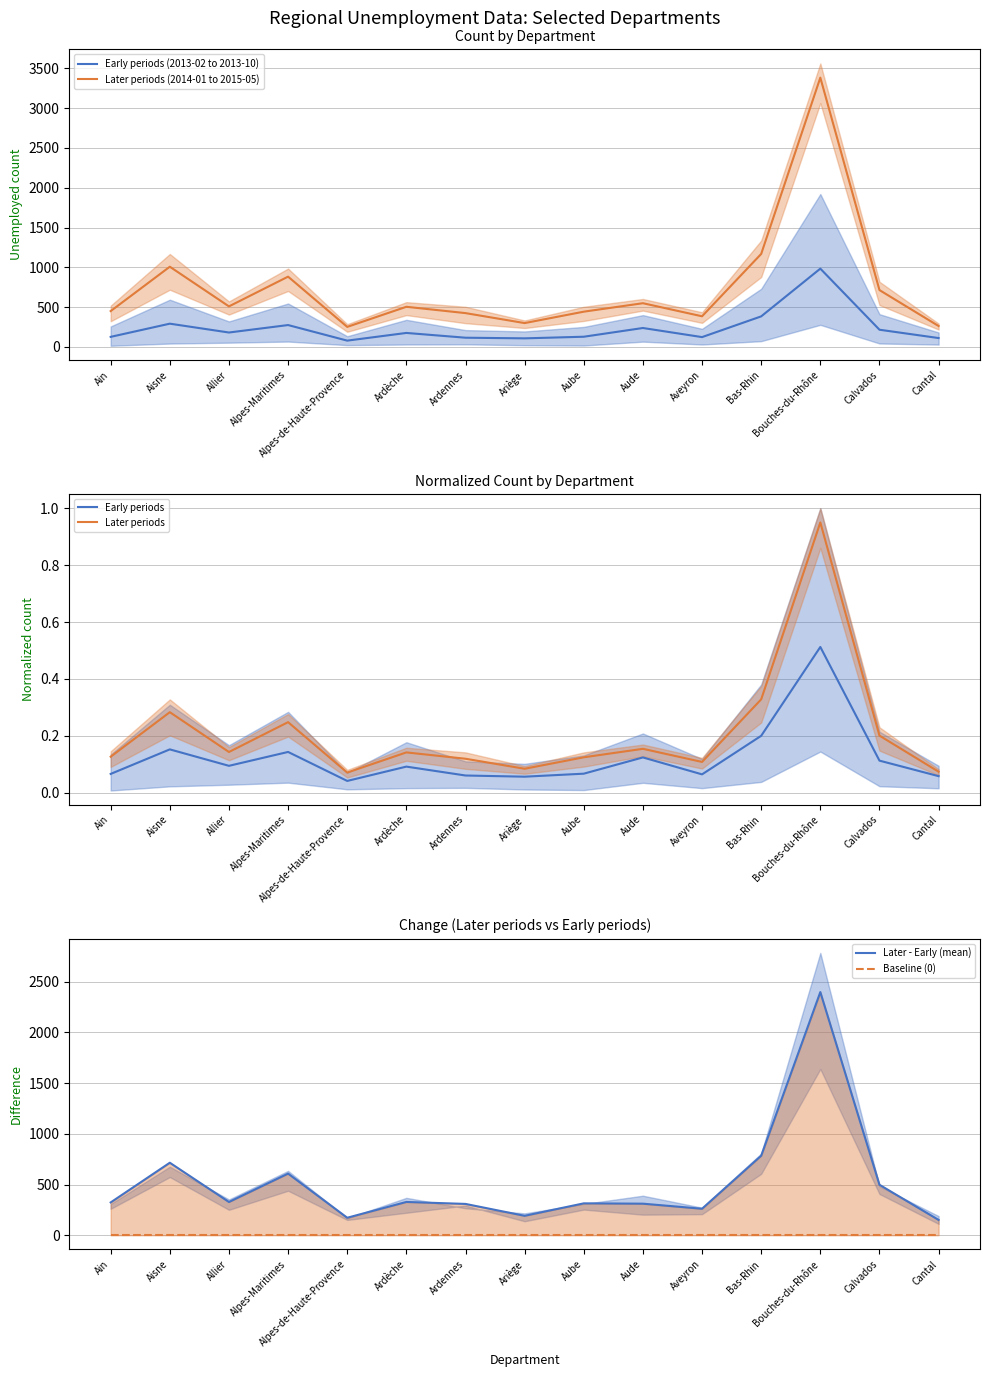

Which series changed the most between Alpes-de-Haute-Provence and Ardennes?

Later periods (2014-01 to 2015-05)